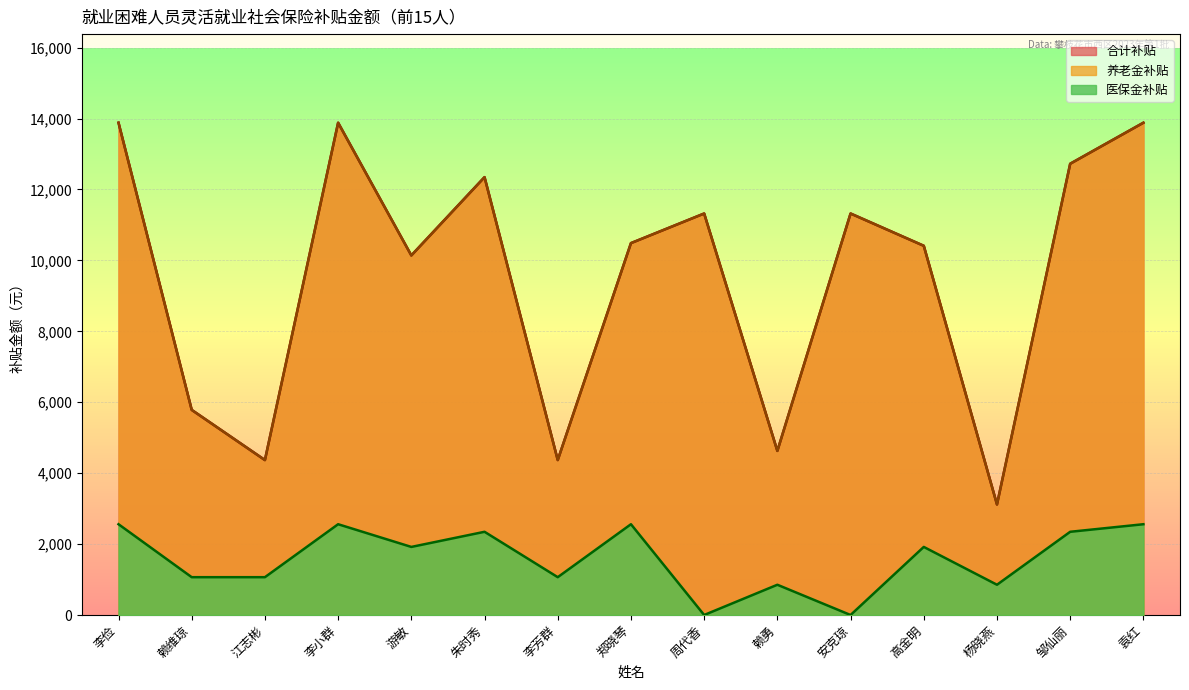

What is the difference between the highest and lowest values at 周代香?

11322.1